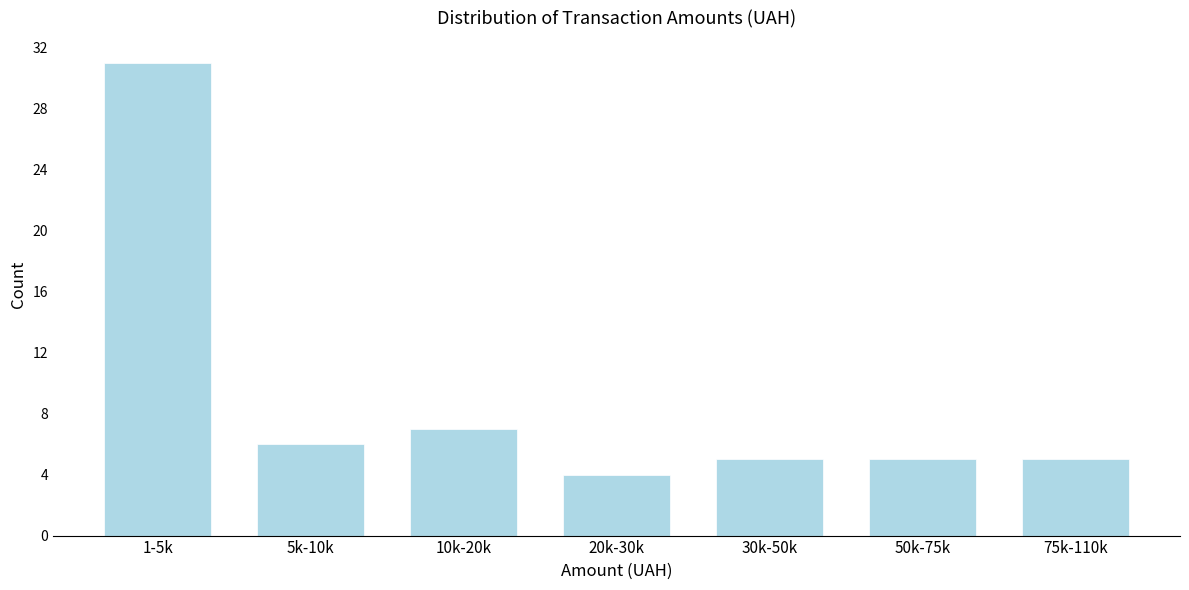

Reading left to right, what are all the values shown in this chart?

1-5k=31	5k-10k=6	10k-20k=7	20k-30k=4	30k-50k=5	50k-75k=5	75k-110k=5